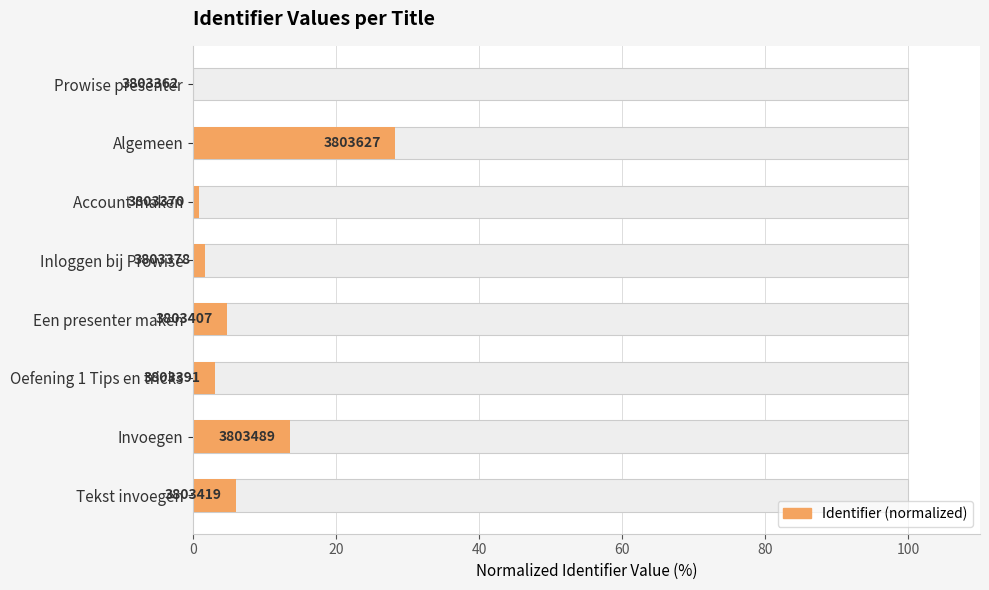

The value at Oefening 1 Tips en tricks is 3.1. True or false?

True